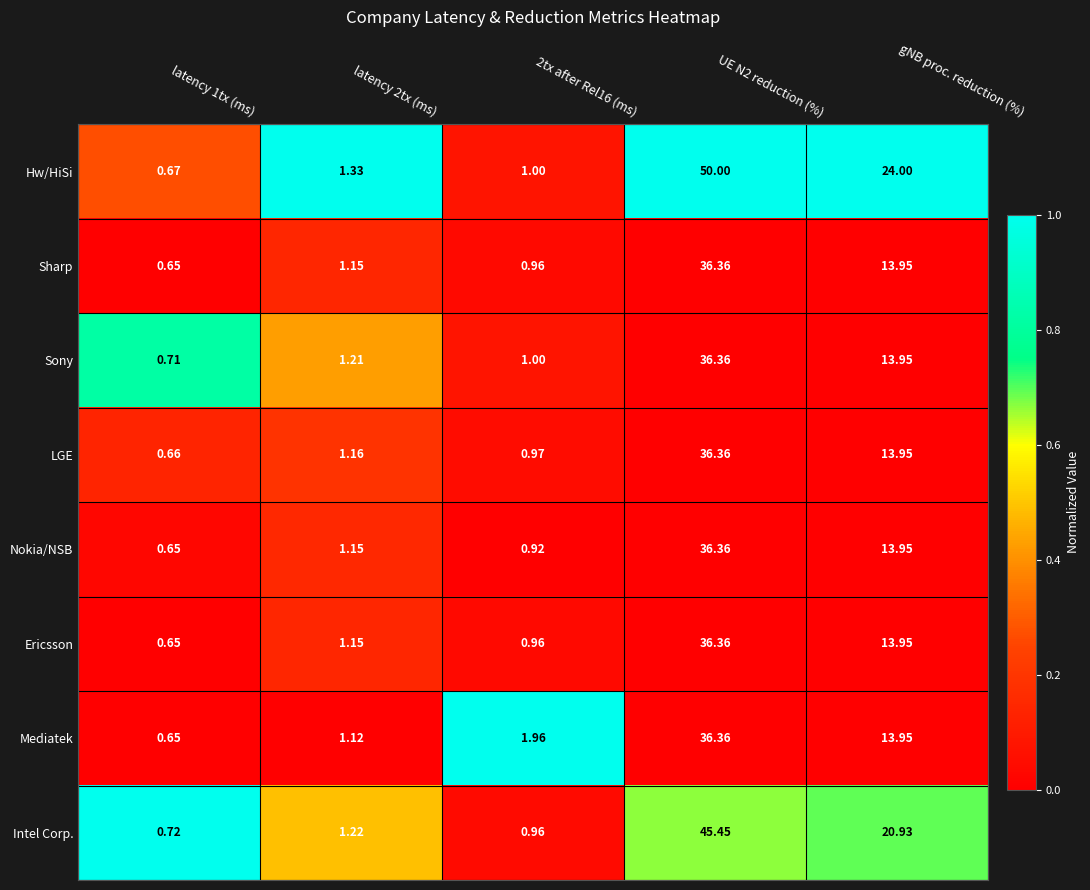

Is the value of Hw/HiSi at UE N2 reduction (%) greater than the value of Ericsson at 2tx after Rel16 (ms)?

Yes